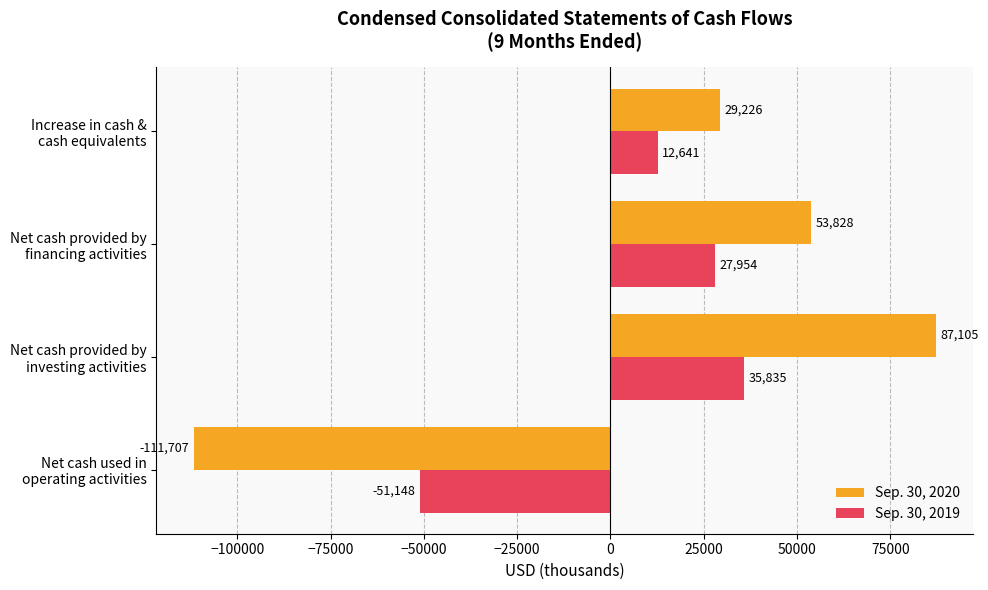

Which series has the largest total across all categories?

Sep. 30, 2020